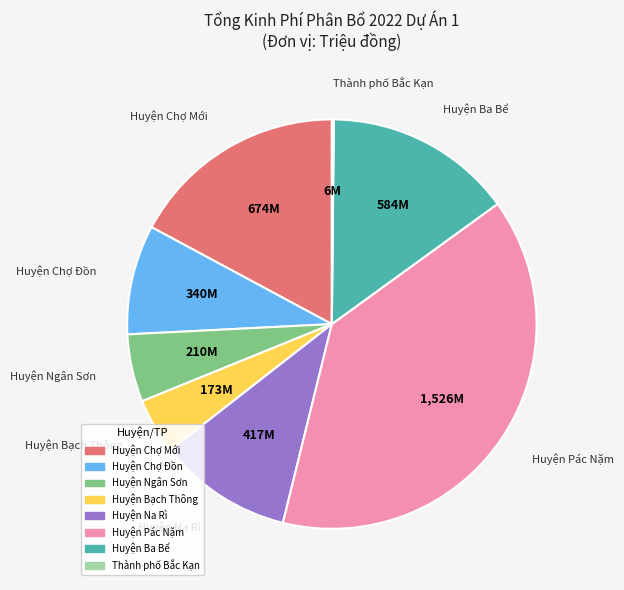

Is there any slice that represents more than half of the pie?

No